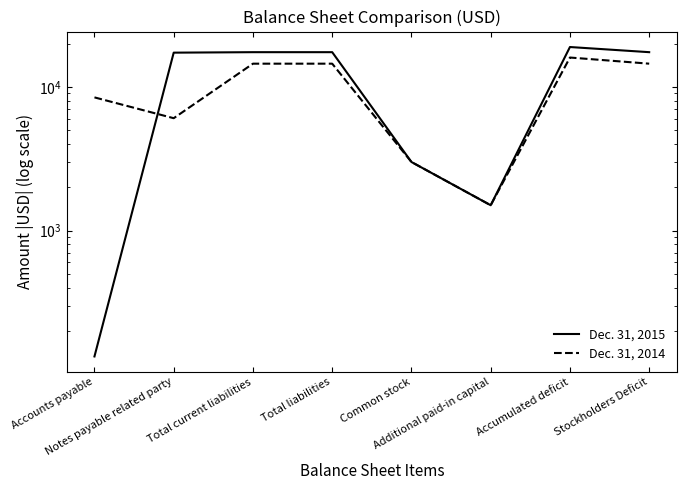

What are all the series names shown in the legend?

Dec. 31, 2015, Dec. 31, 2014